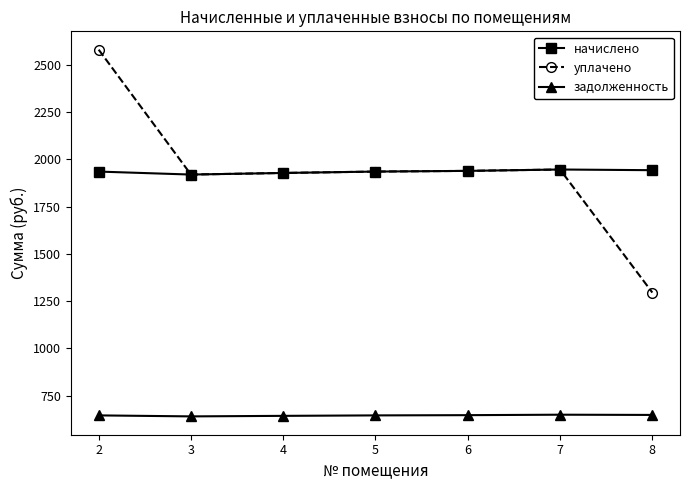

True or false: начислено and задолженность cross at least once.

False